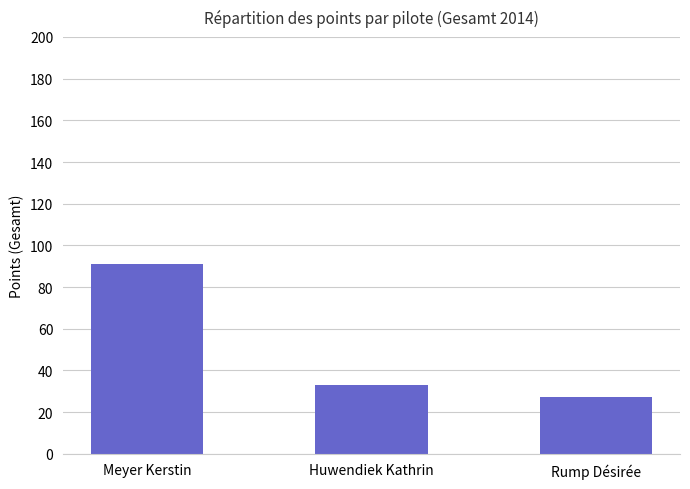

Reading left to right, list all the values displayed in this chart.

Meyer Kerstin=91	Huwendiek Kathrin=33	Rump Désirée=27